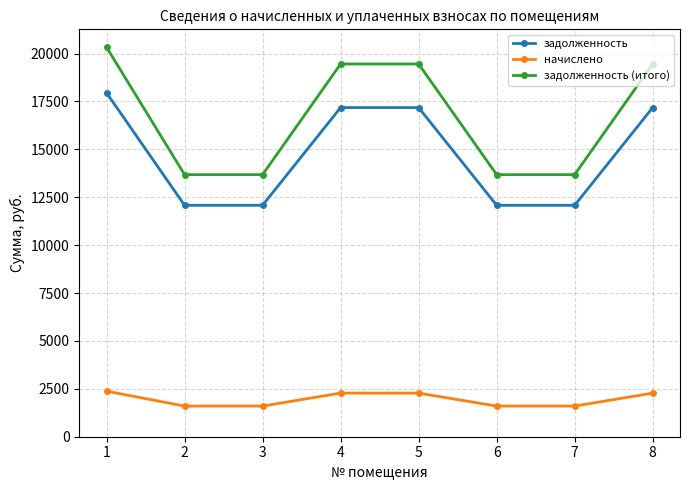

What is the maximum value for начислено?

2378.0